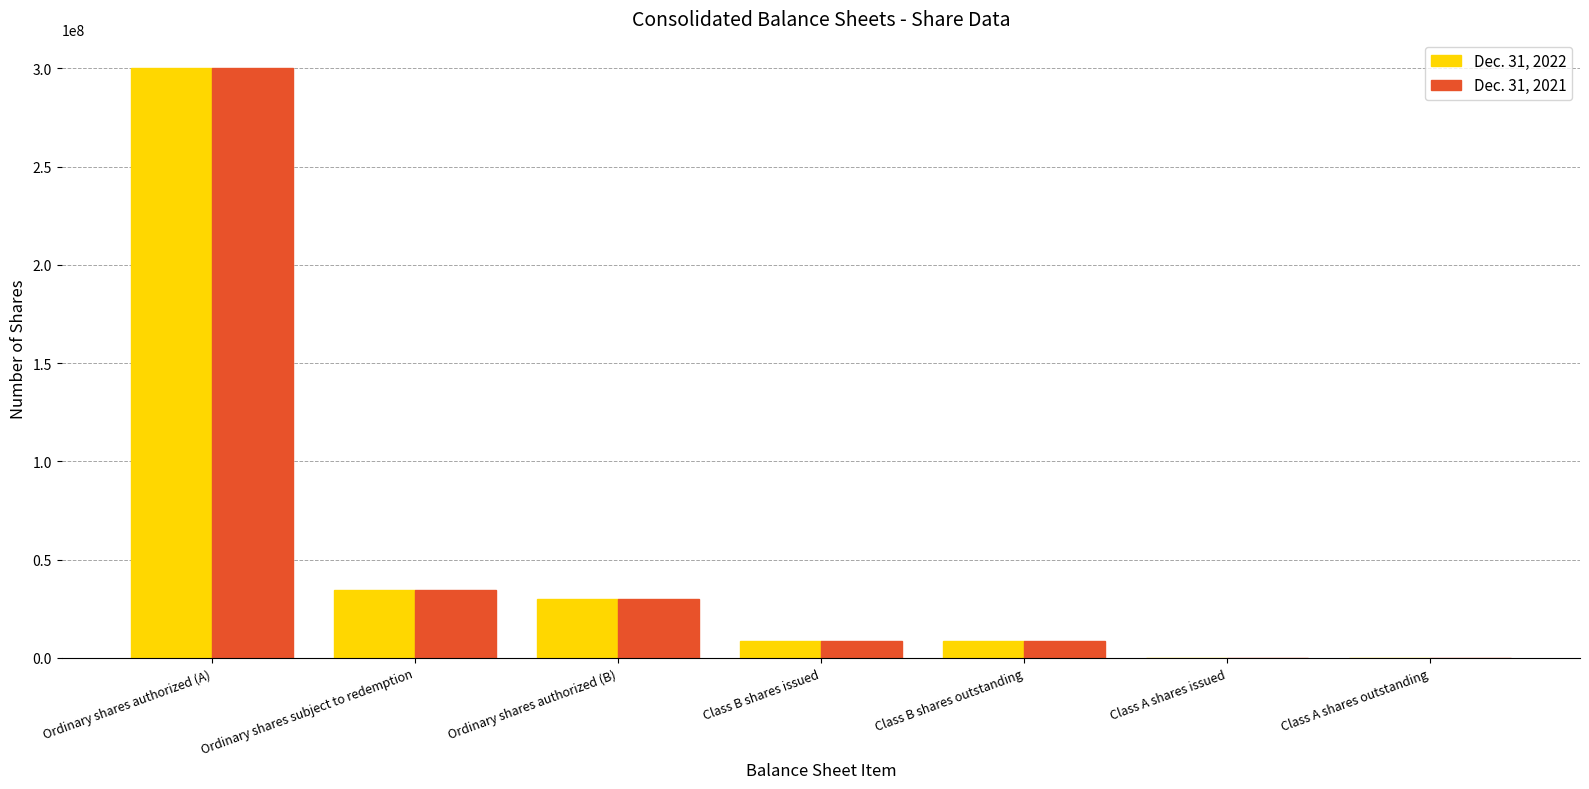

The Dec. 31, 2021 series shows 300000000 at Ordinary shares authorized (A). True or false?

True